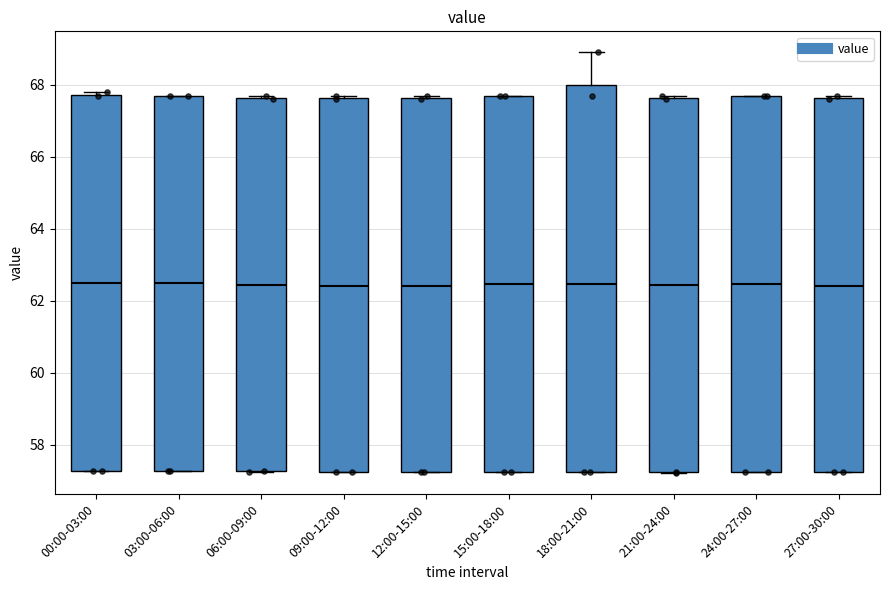

Where is the upper edge of the box for 03:00-06:00 on the y-axis? The values are not printed on the chart, so give them approximately, as read against the axis.

67.8